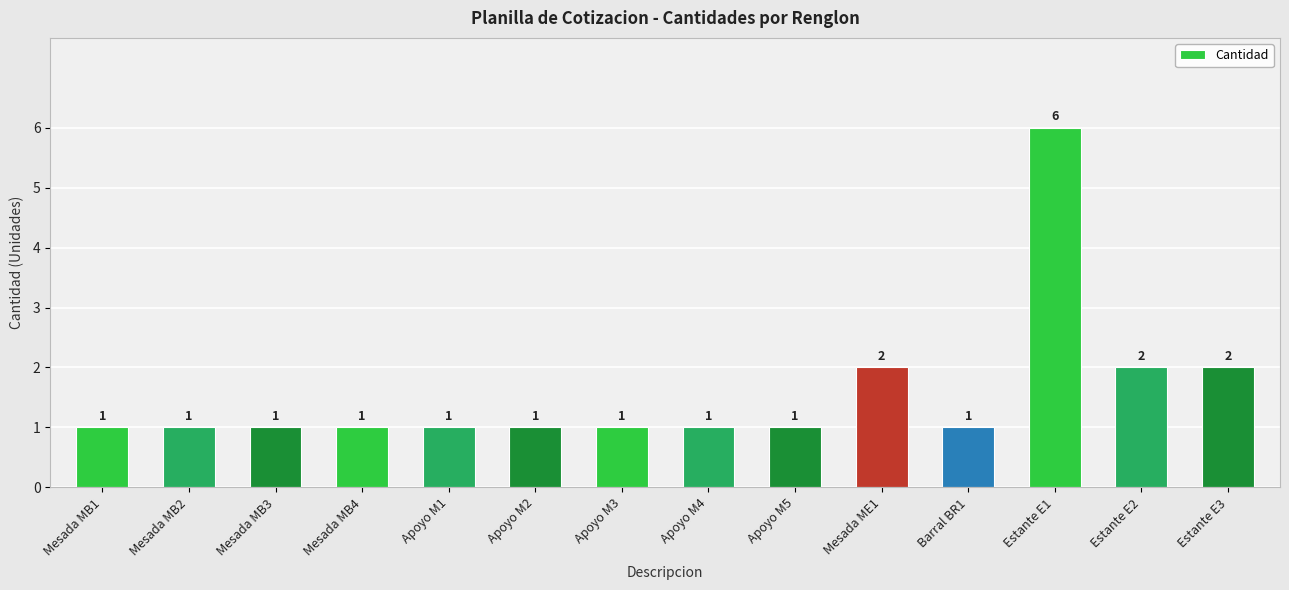

Reading left to right, list all the values displayed in this chart.

1	1	1	1	1	1	1	1	1	2	1	6	2	2